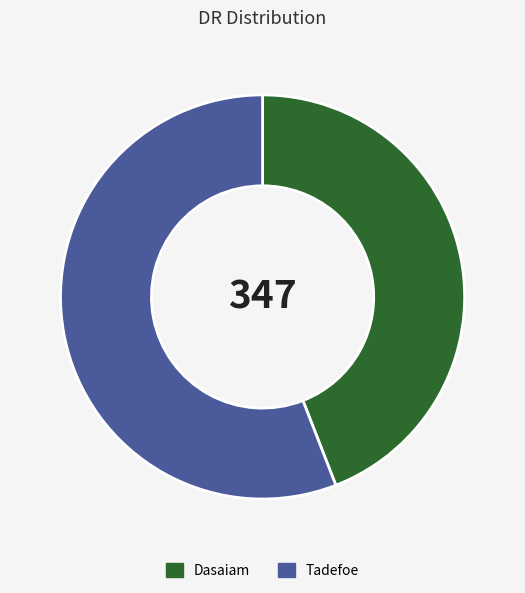

Is it true that Tadefoe is 56% of the pie?

True